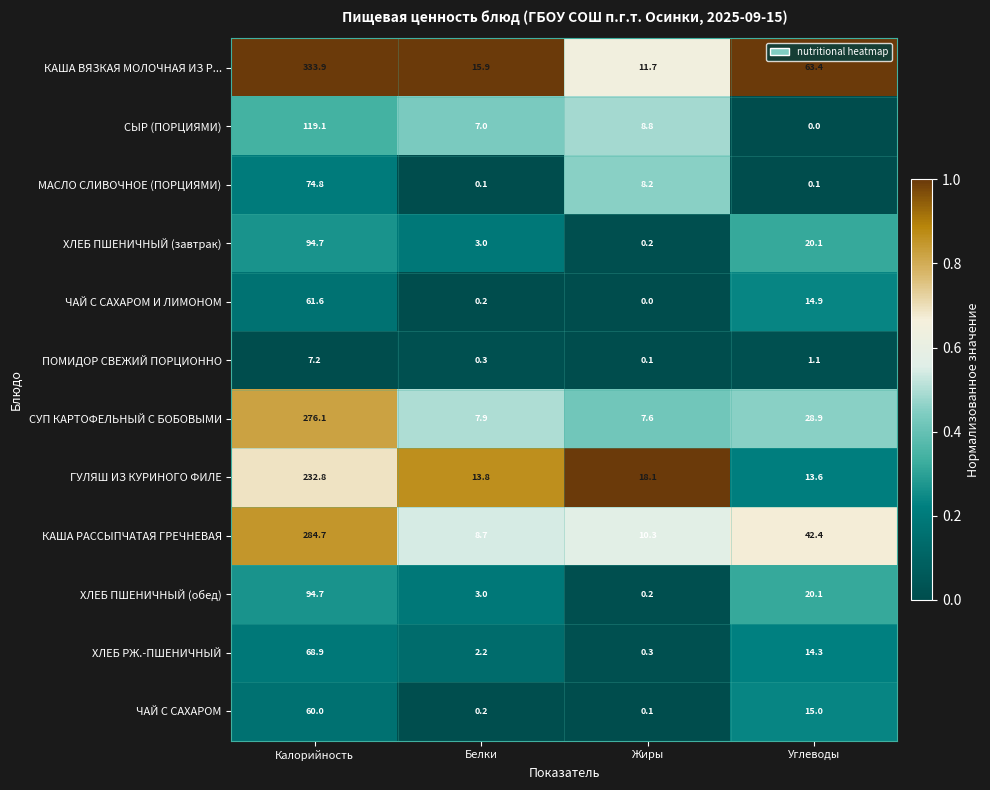

Which series changed the most between Белки and Углеводы?

КАША ВЯЗКАЯ МОЛОЧНАЯ ИЗ Р...